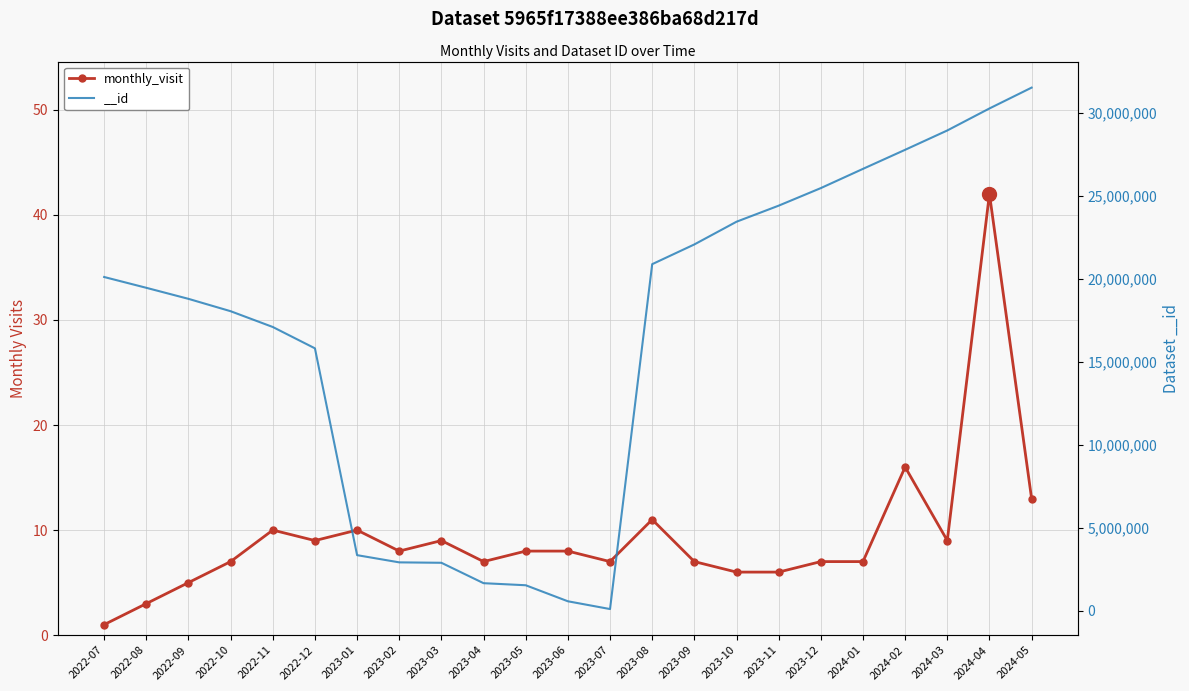

Which category has the lowest value across all series?

2022-07